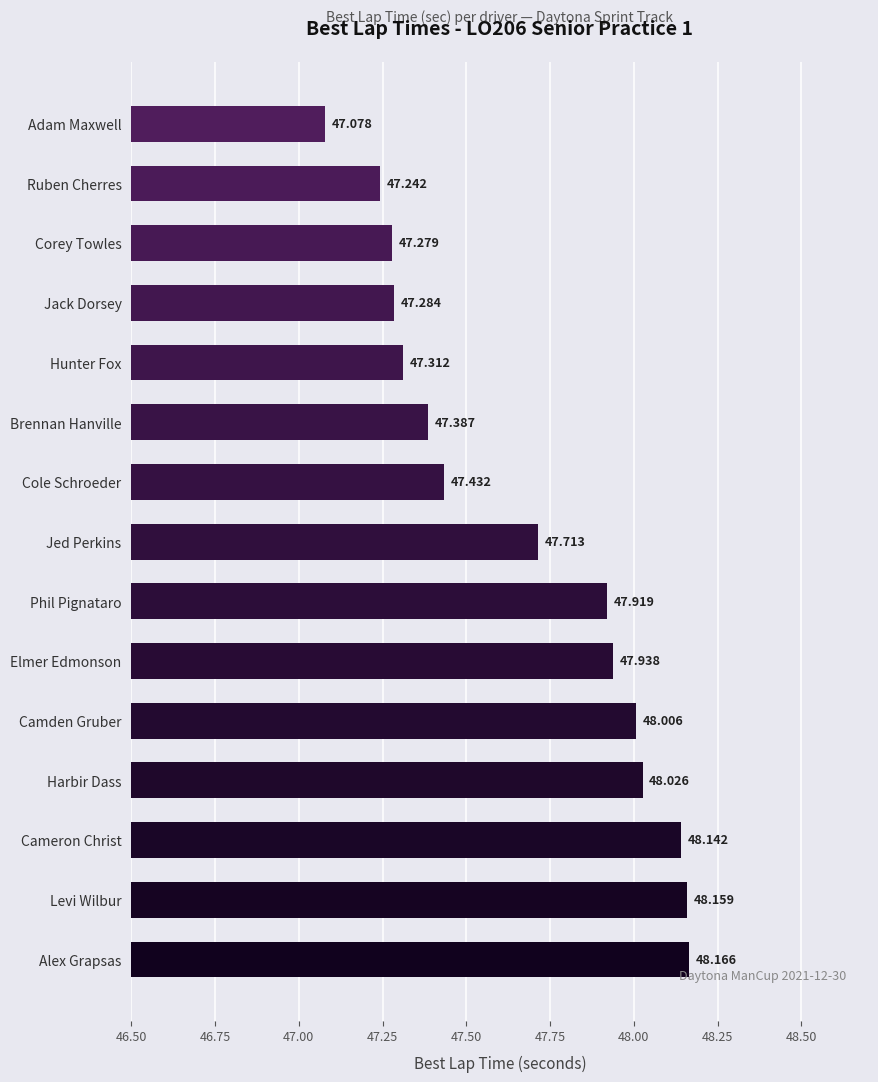

What is the difference between the maximum and minimum values?

1.1